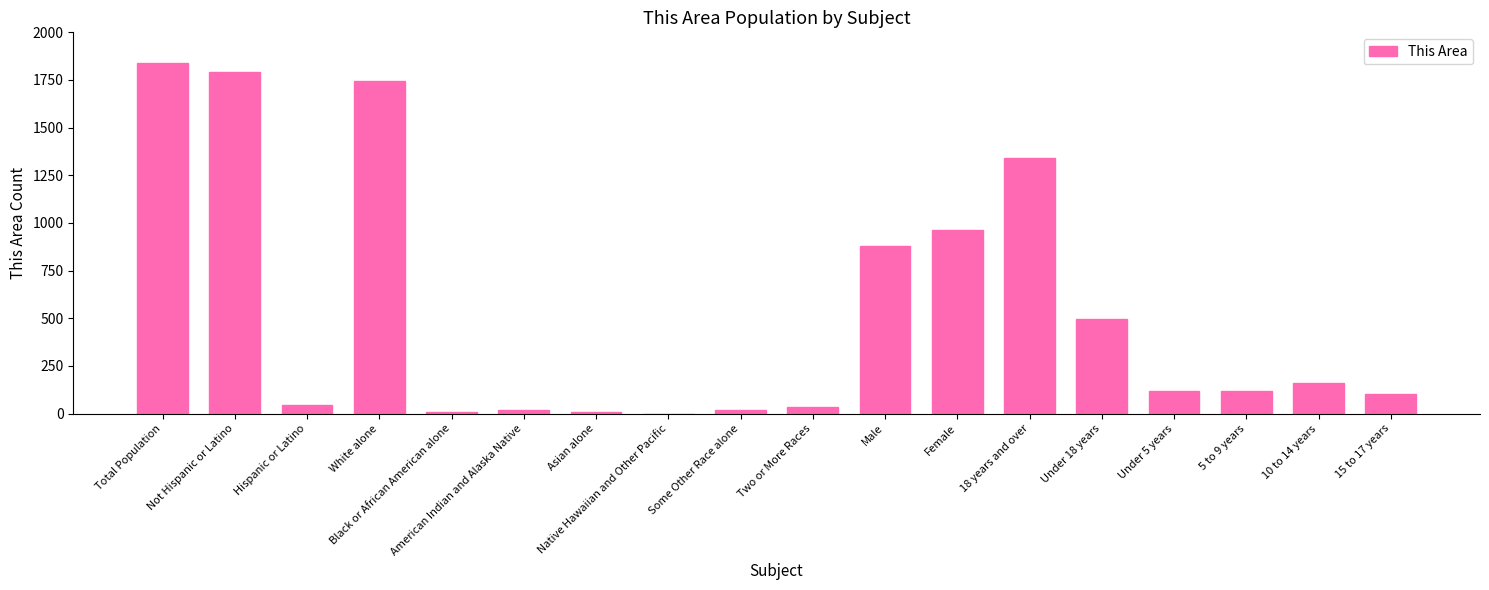

What is the sum of the values at Not Hispanic or Latino and Male?

2670